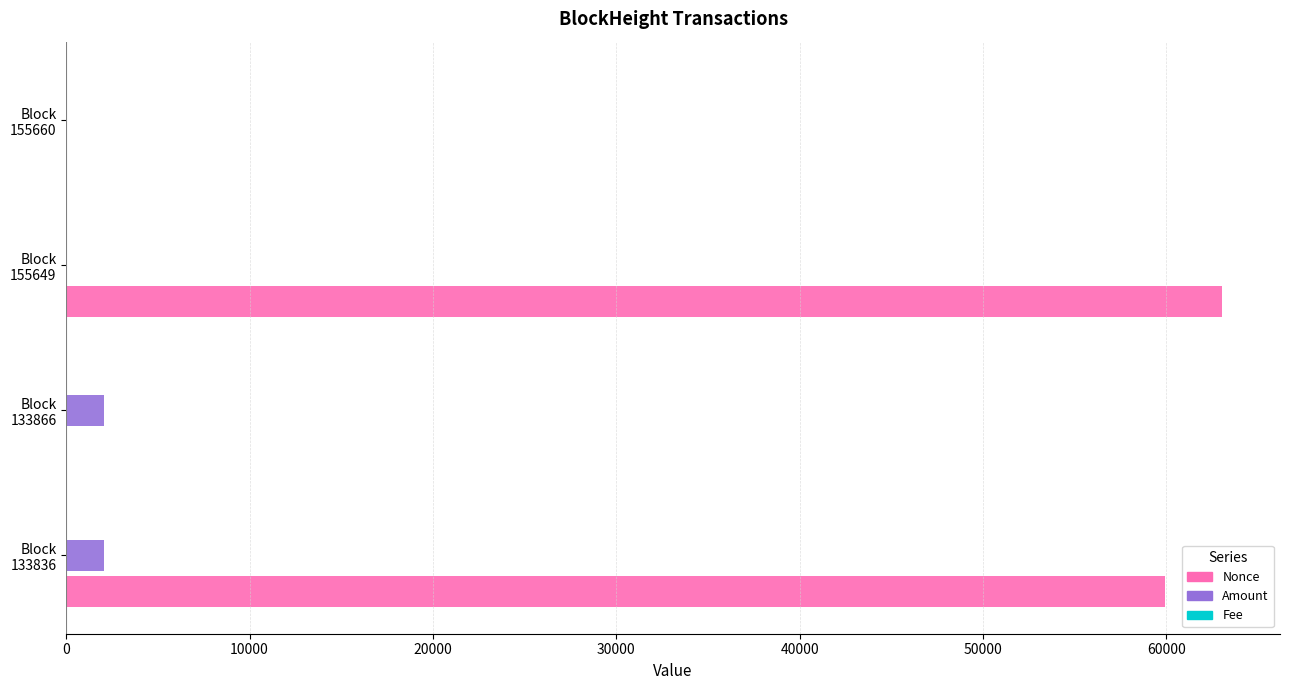

Which series has the largest total across all categories?

Nonce